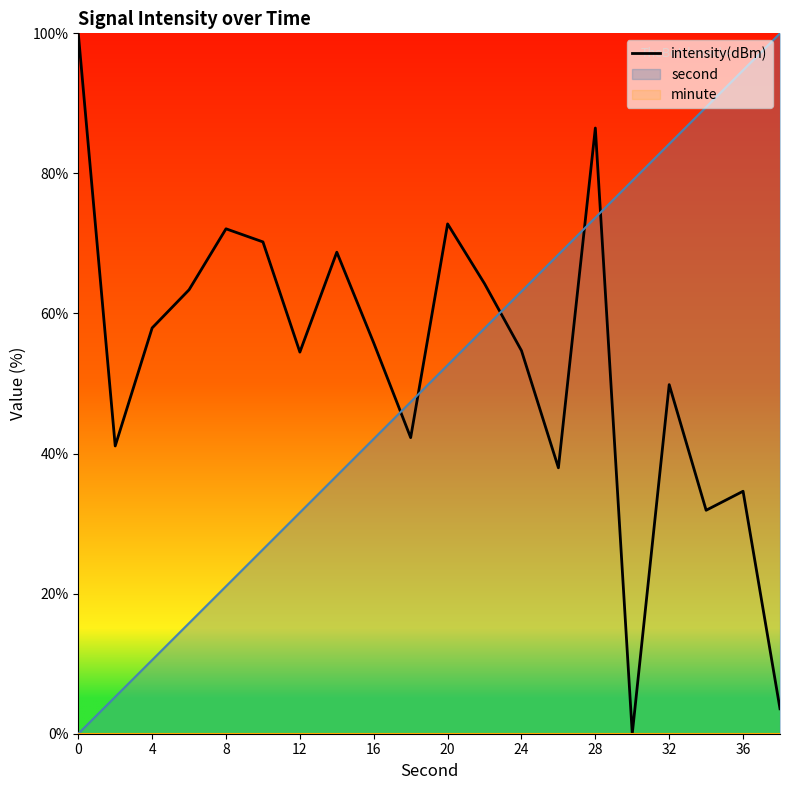

Is it true that second equals 67.3 at 16?

False